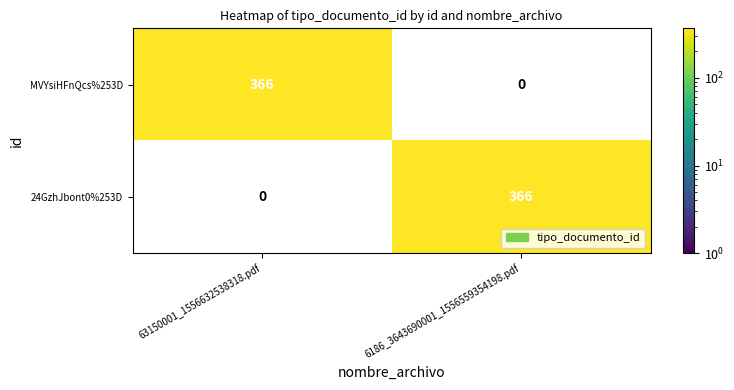

The value of 24GzhJbont0%253D at 6186_3643690001_1556559354198.pdf is 366. True or false?

True